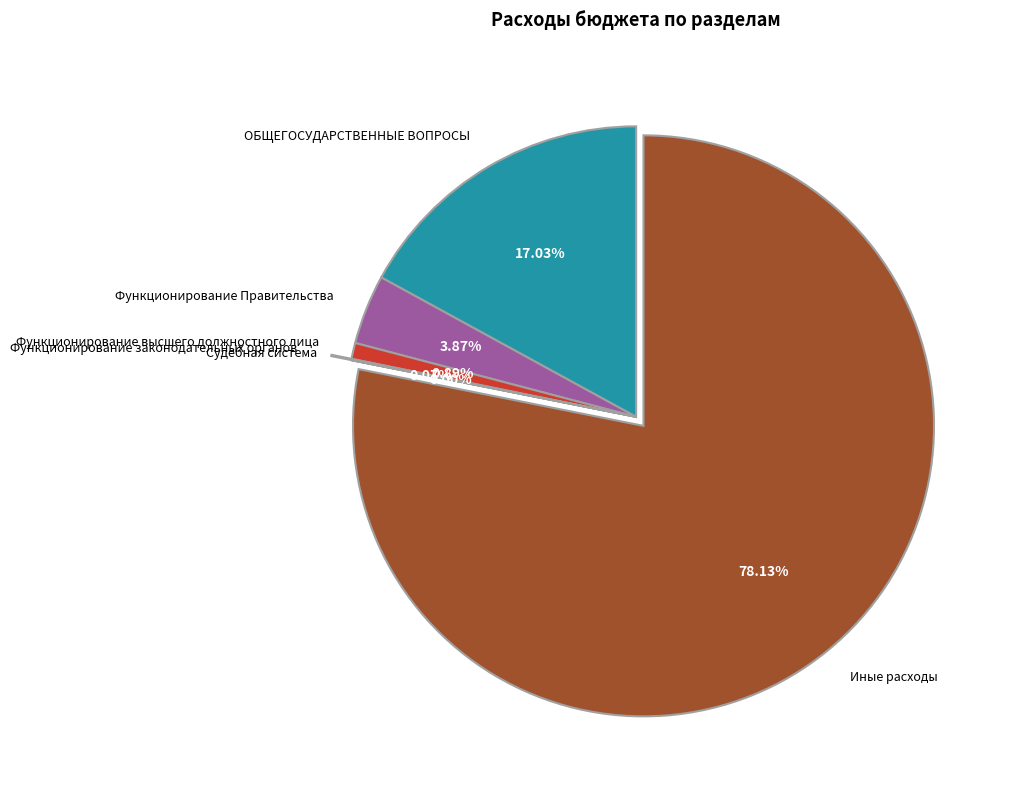

What is the largest slice in the pie chart?

Иные расходы